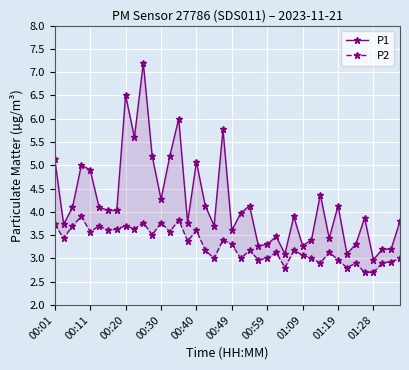

What are all the series names shown in the legend?

P1, P2